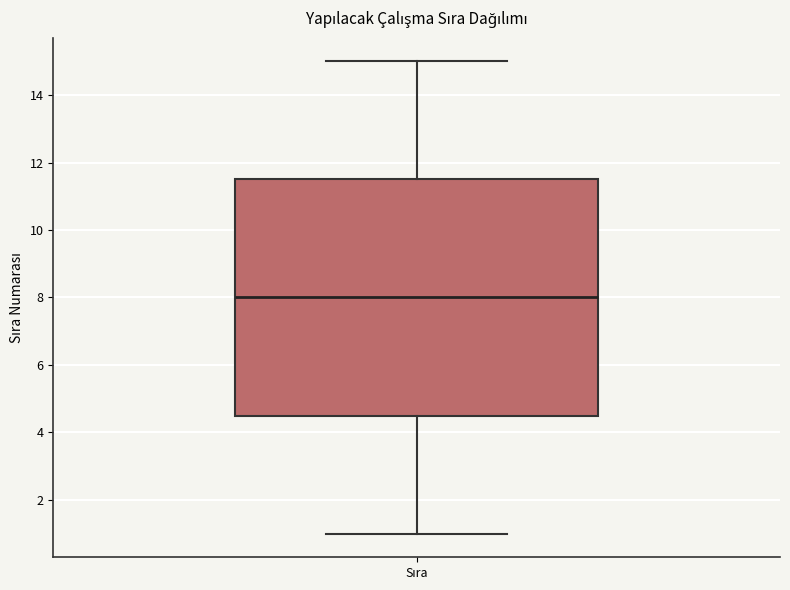

Read this box plot against the y-axis: the position of the median line, the range covered by the box, and the ends of both whiskers. The values are not printed on the chart, so give them approximately, as read against the axis.

median 8.0, box 4.6 to 11.6, whiskers 1.0 to 15.0